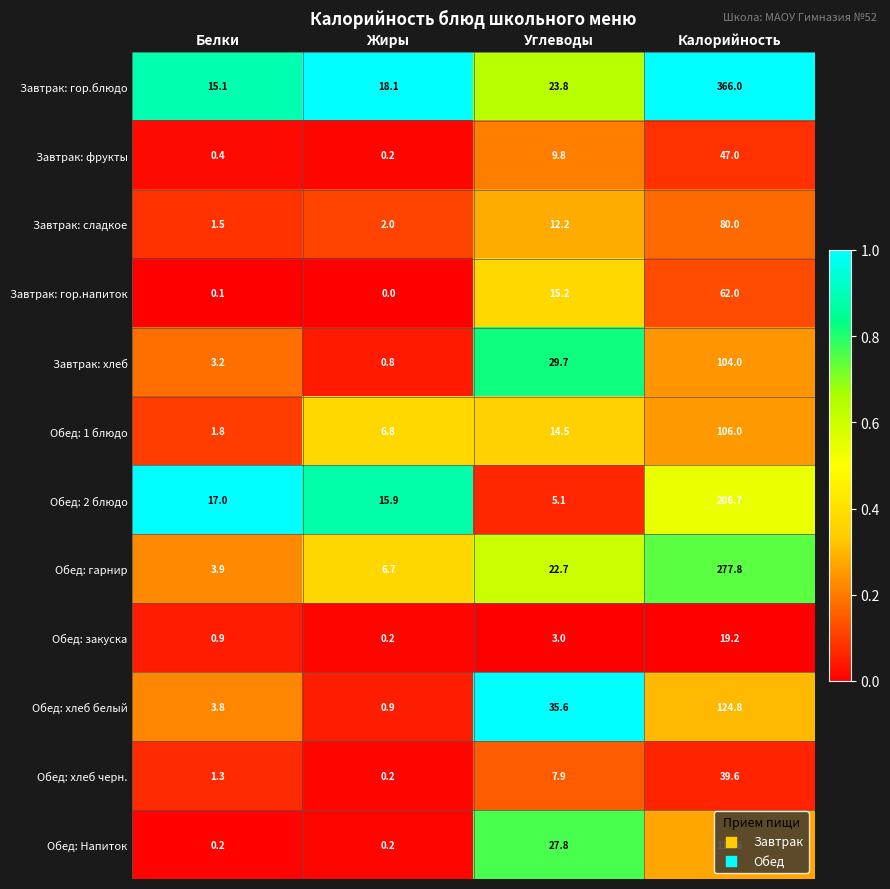

What is the spread (max minus min) of values at Жиры?

18.1